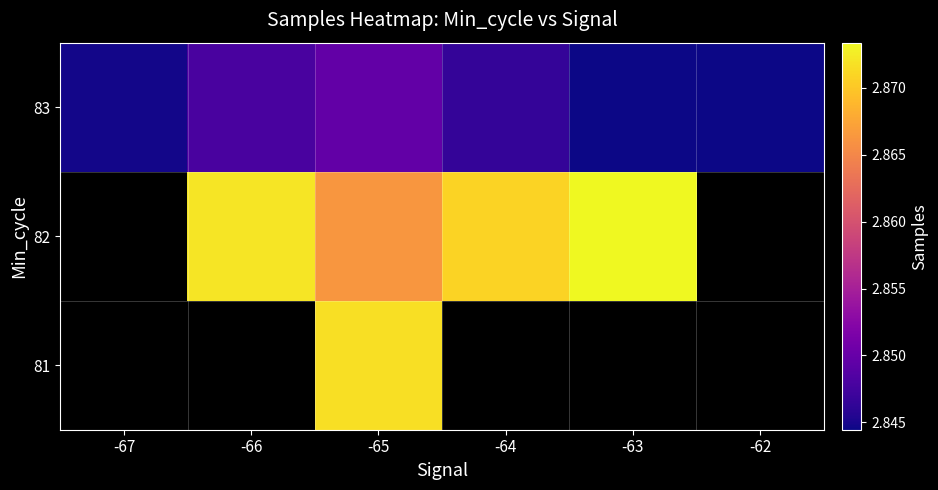

Which label corresponds to the largest value in the chart?

-63